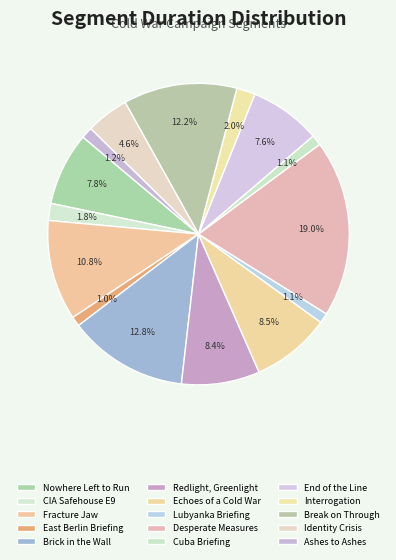

To the nearest percent, what is the difference between the Brick in the Wall and End of the Line slice percentages?

5%